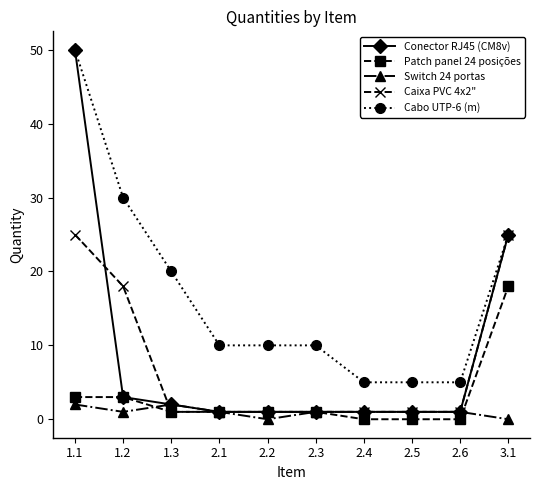

What is the label of the 1st point from the left?

1.1